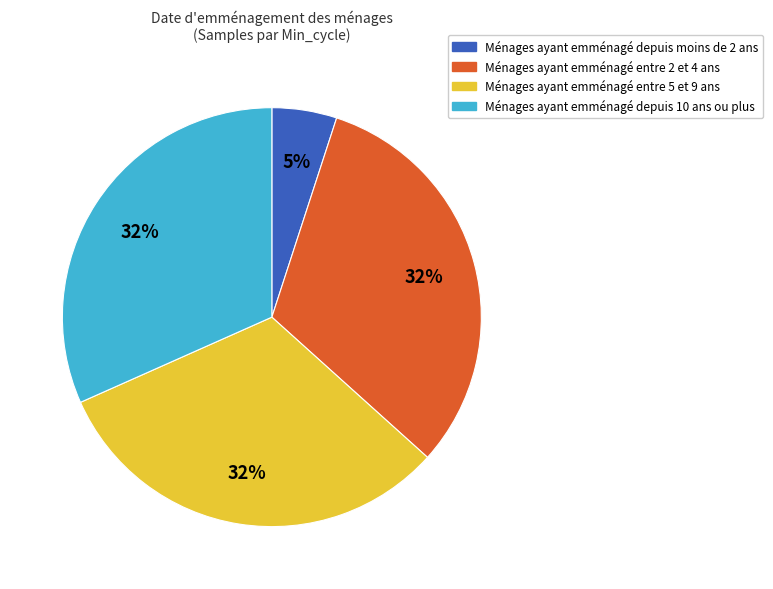

The Ménages ayant emménagé entre 2 et 4 ans slice represents 32% of the pie. True or false?

True